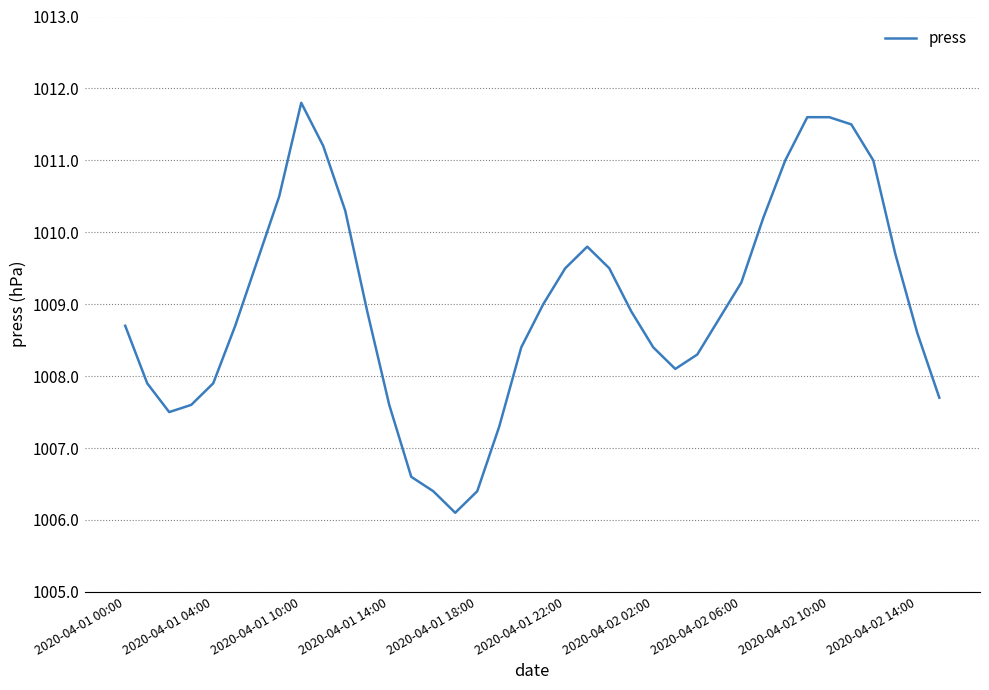

What is the difference between the maximum and minimum values?

5.7